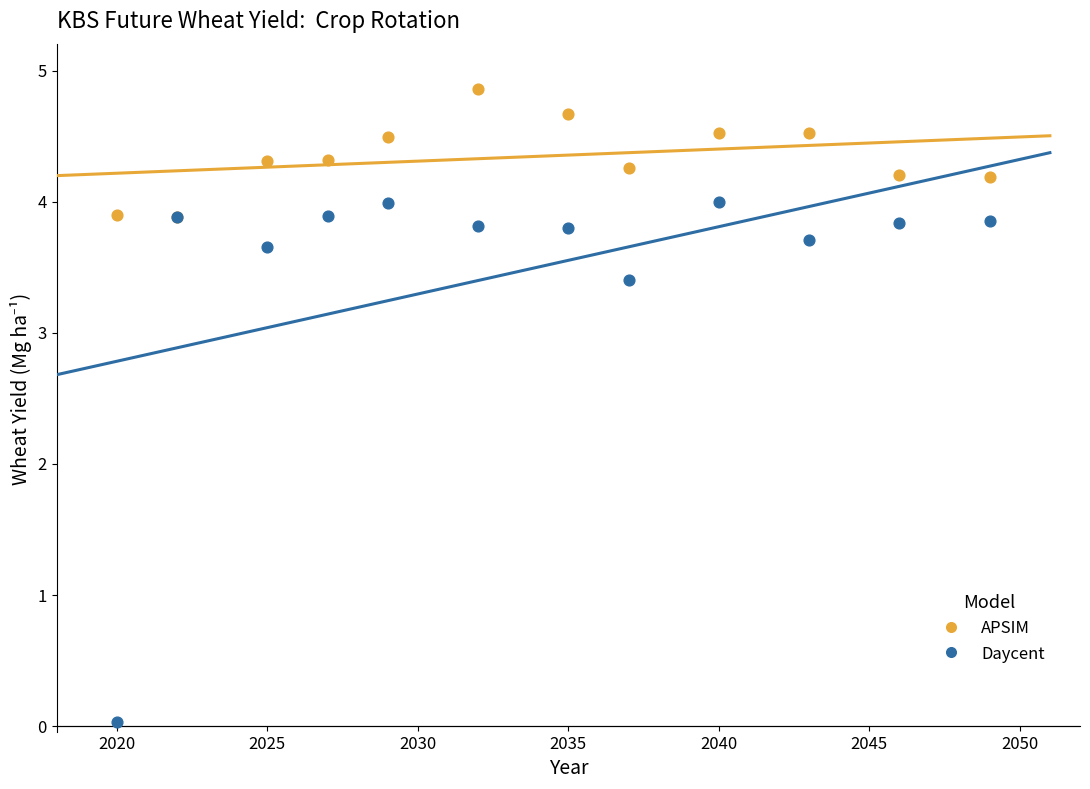

Which series reaches the maximum Y coordinate?

APSIM